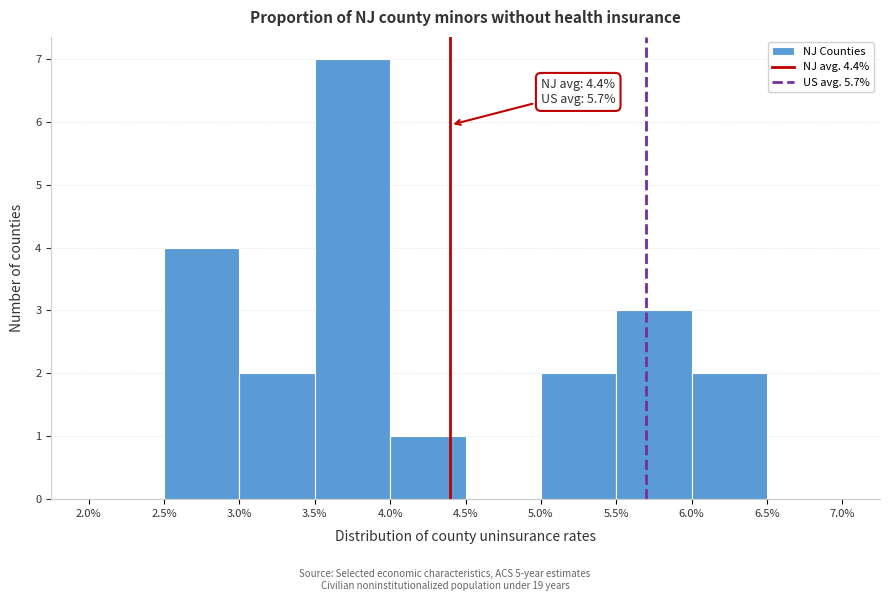

Over which range of the x-axis is the bar tallest?

3.5% to 4.0%